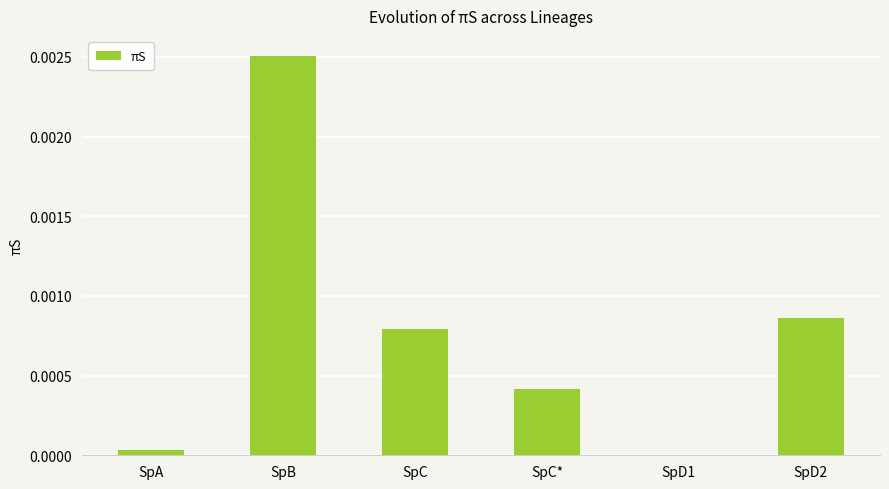

Which has a higher value, SpB or SpC*?

SpB